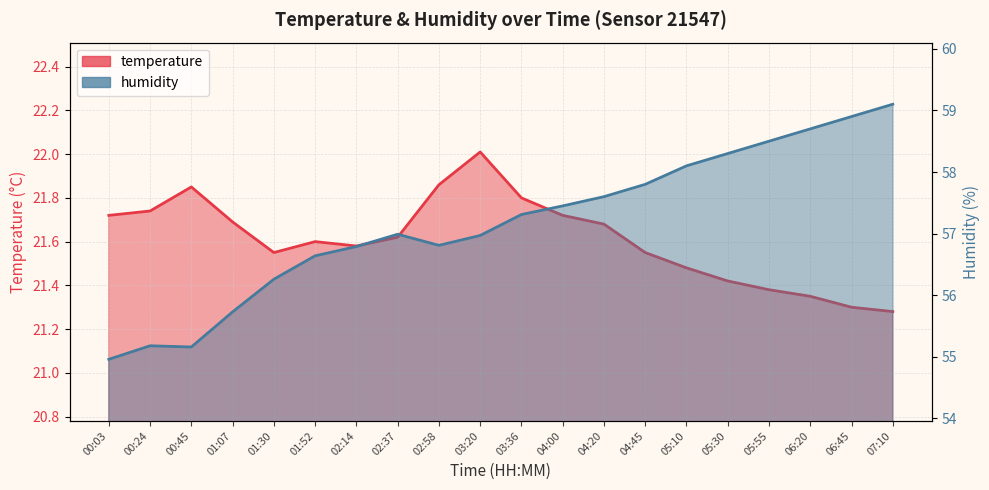

What is the smallest value displayed?

21.3